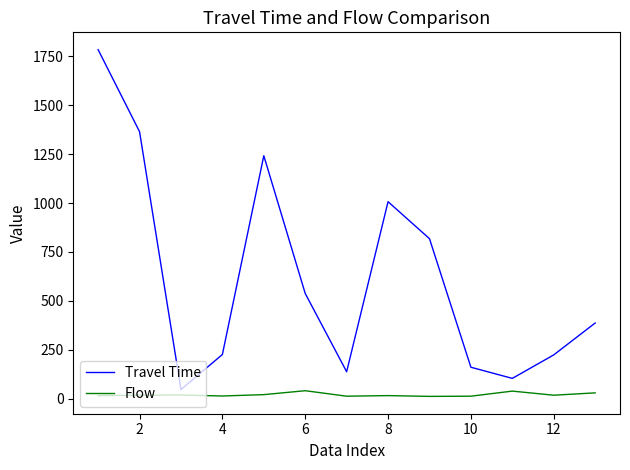

What are all the series names shown in the legend?

Travel Time, Flow